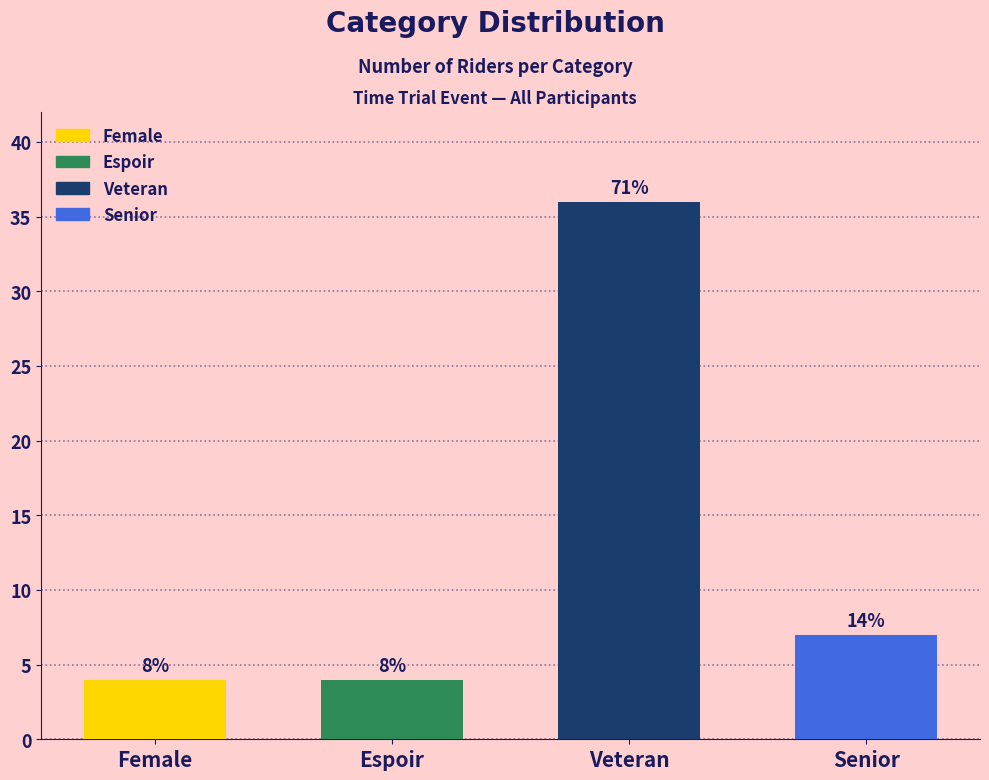

What is the greatest value displayed?

36